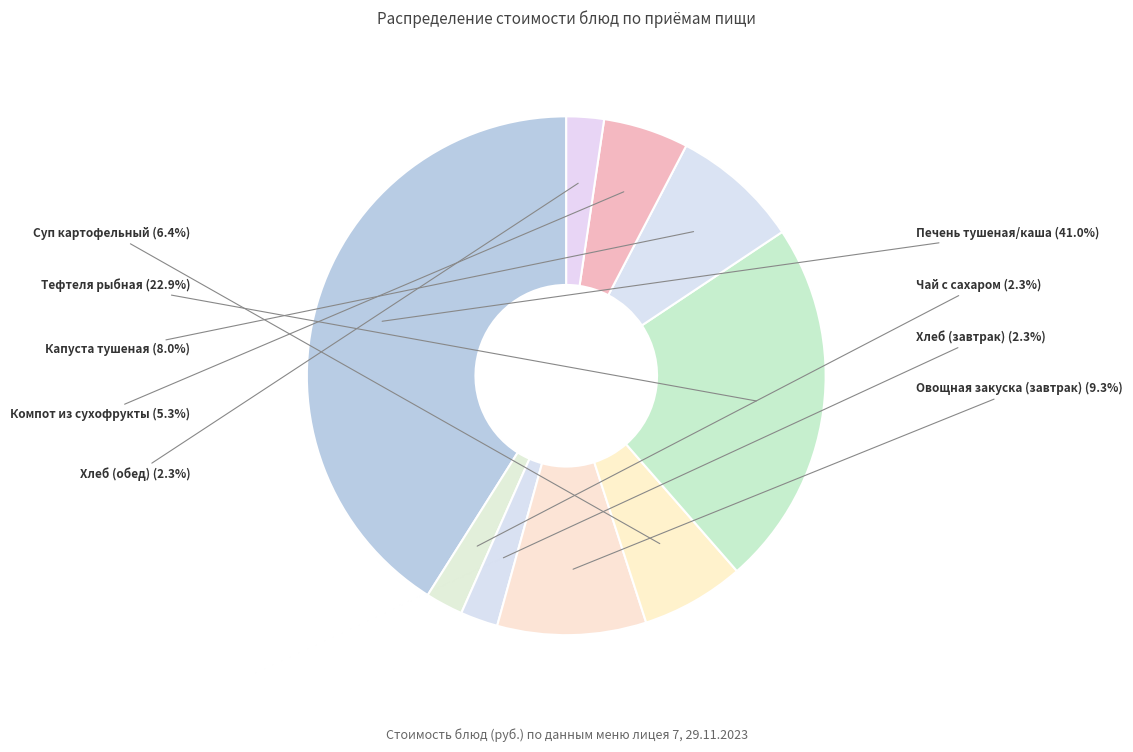

Count the number of slices in the pie.

9